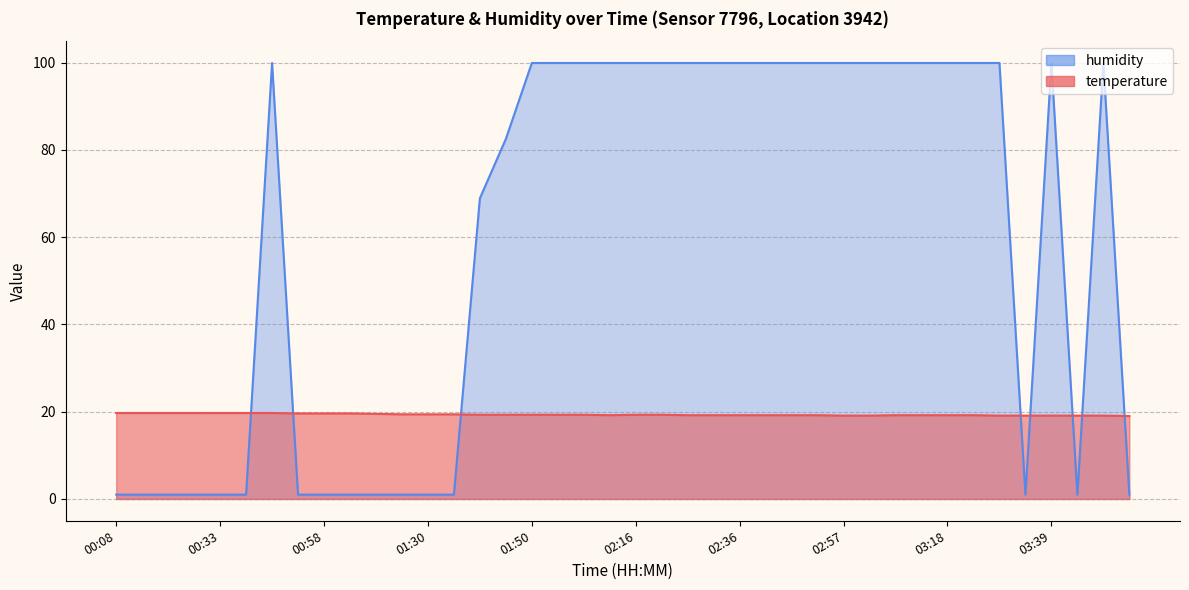

Reading right to left, extract all data points from this chart.

temperature: 03:59=19.0	03:49=19.1	03:44=19.1	03:39=19.1	03:34=19.1	03:28=19.1	03:23=19.2	03:18=19.2	03:13=19.2	03:07=19.2	03:02=19.1	02:57=19.1	02:52=19.2	02:47=19.2	02:42=19.2	02:36=19.2	02:31=19.2	02:26=19.2	02:21=19.3	02:16=19.3	02:06=19.2	02:01=19.3	01:56=19.3	01:50=19.3	01:45=19.3	01:40=19.3	01:35=19.4	01:30=19.4	01:19=19.4	01:14=19.5	01:03=19.6	00:58=19.6	00:53=19.6	00:48=19.7	00:38=19.7	00:33=19.7	00:28=19.7	00:23=19.7	00:13=19.7	00:08=19.7
humidity: 03:59=1.0	03:49=99.9	03:44=1.0	03:39=99.9	03:34=1.0	03:28=99.9	03:23=99.9	03:18=99.9	03:13=99.9	03:07=99.9	03:02=99.9	02:57=99.9	02:52=99.9	02:47=99.9	02:42=99.9	02:36=99.9	02:31=99.9	02:26=99.9	02:21=99.9	02:16=99.9	02:06=99.9	02:01=99.9	01:56=99.9	01:50=99.9	01:45=82.5	01:40=68.9	01:35=1.0	01:30=1.0	01:19=1.0	01:14=1.0	01:03=1.0	00:58=1.0	00:53=1.0	00:48=99.9	00:38=1.0	00:33=1.0	00:28=1.0	00:23=1.0	00:13=1.0	00:08=1.0